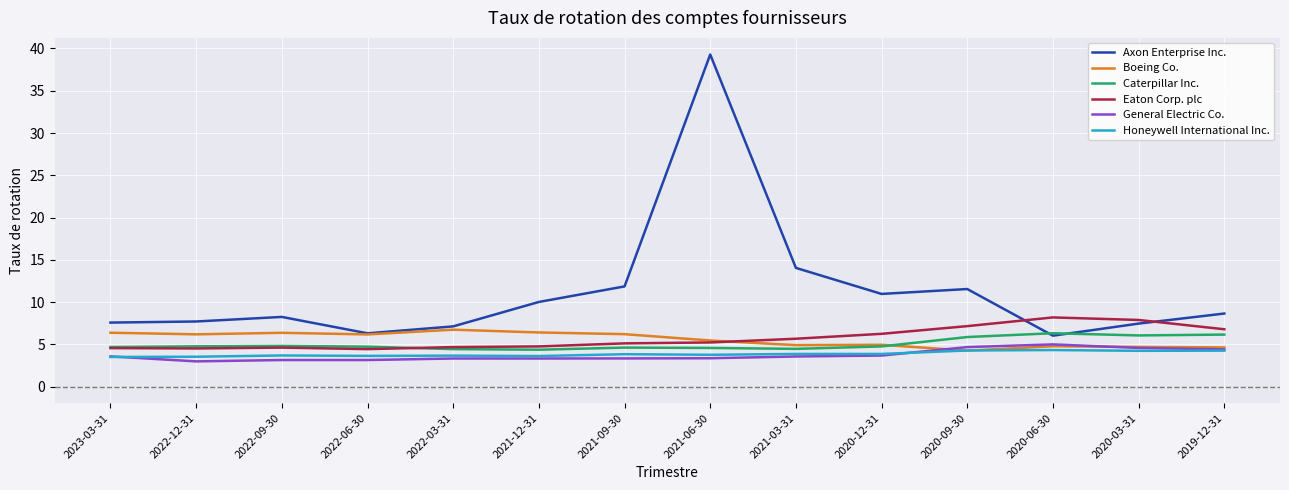

At which label is Axon Enterprise Inc. closest to 22?

2021-03-31